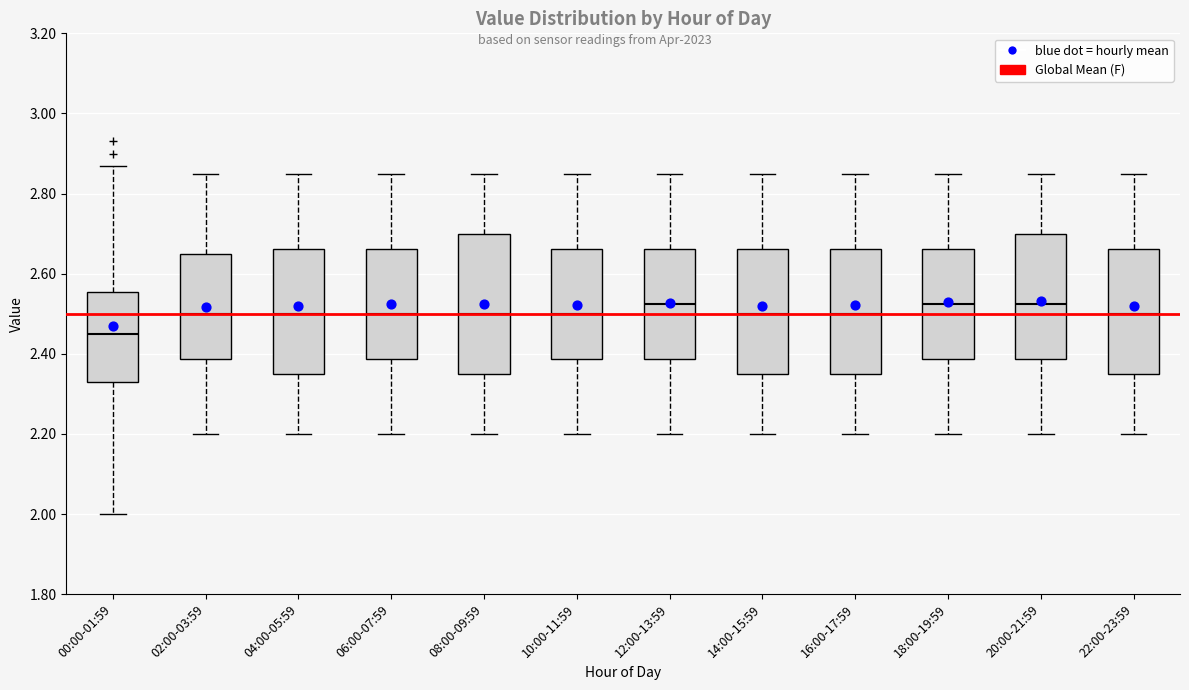

Reading left to right, transcribe this box plot: for each box, give where its median line is, the range the box spans, and where its two whiskers end, as read against the y-axis. The values are not printed on the chart, so give them approximately, as read against the axis.

00:00-01:59: median 2.46, box 2.34 to 2.56, whiskers 2.00 to 2.88
02:00-03:59: median 2.50, box 2.38 to 2.66, whiskers 2.20 to 2.86
04:00-05:59: median 2.50, box 2.36 to 2.66, whiskers 2.20 to 2.86
06:00-07:59: median 2.50, box 2.38 to 2.66, whiskers 2.20 to 2.86
08:00-09:59: median 2.50, box 2.36 to 2.70, whiskers 2.20 to 2.86
10:00-11:59: median 2.50, box 2.38 to 2.66, whiskers 2.20 to 2.86
12:00-13:59: median 2.52, box 2.38 to 2.66, whiskers 2.20 to 2.86
14:00-15:59: median 2.50, box 2.36 to 2.66, whiskers 2.20 to 2.86
16:00-17:59: median 2.50, box 2.36 to 2.66, whiskers 2.20 to 2.86
18:00-19:59: median 2.52, box 2.38 to 2.66, whiskers 2.20 to 2.86
20:00-21:59: median 2.52, box 2.38 to 2.70, whiskers 2.20 to 2.86
22:00-23:59: median 2.50, box 2.36 to 2.66, whiskers 2.20 to 2.86